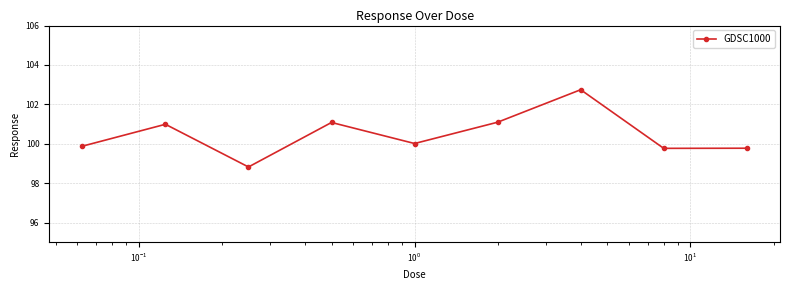

What is the greatest value displayed?

102.7